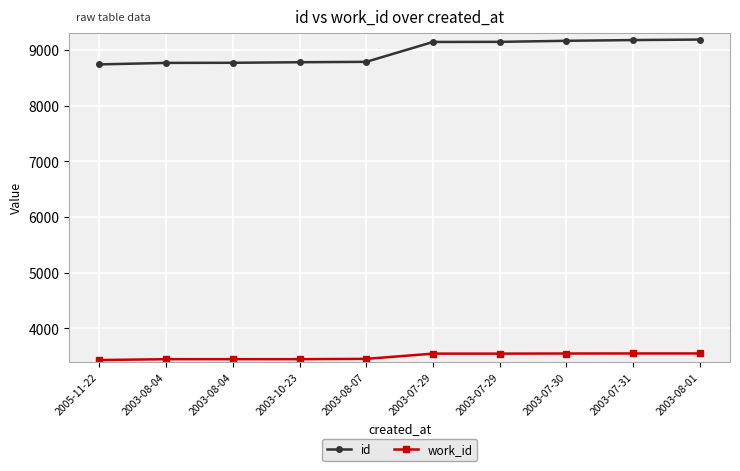

Reading right to left, what are all the values shown in this chart?

id: 2003-08-01=9185	2003-07-31=9176	2003-07-30=9163	2003-07-29=9144	2003-07-29=9142	2003-08-07=8785	2003-10-23=8778	2003-08-04=8768	2003-08-04=8766	2005-11-22=8739
work_id: 2003-08-01=3549	2003-07-31=3549	2003-07-30=3548	2003-07-29=3546	2003-07-29=3546	2003-08-07=3452	2003-10-23=3446	2003-08-04=3446	2003-08-04=3446	2005-11-22=3431